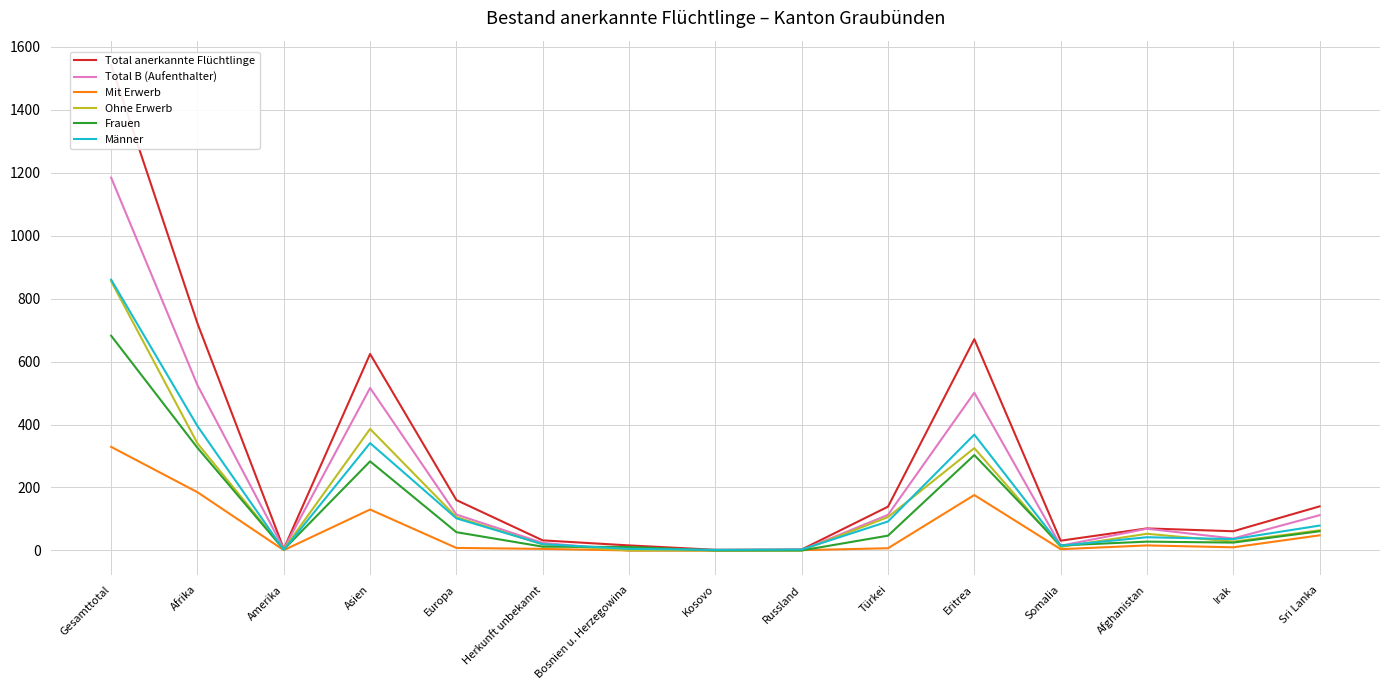

How many interior local valleys does the Total B (Aufenthalter) series have?

3